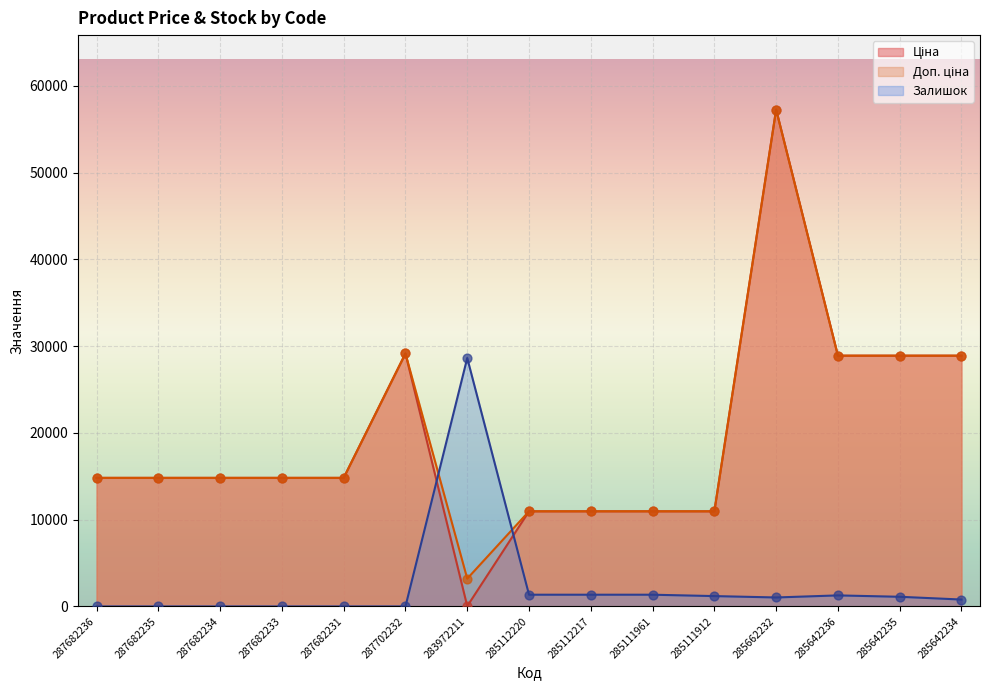

Which series has the largest Y range (max minus min)?

Ціна